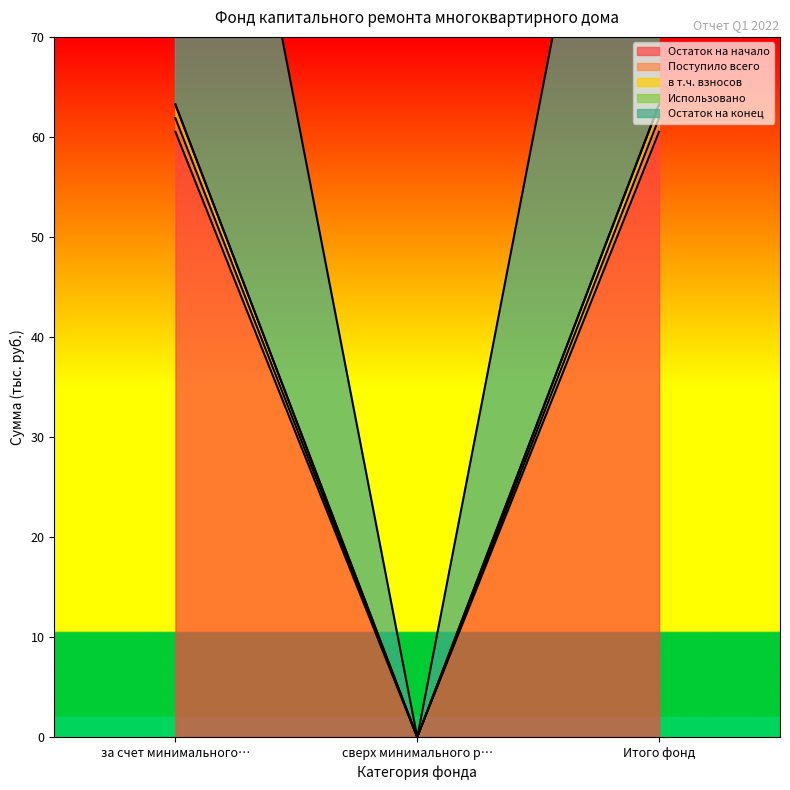

The value of Остаток на конец at сверх минимального р… is 0.0. True or false?

True